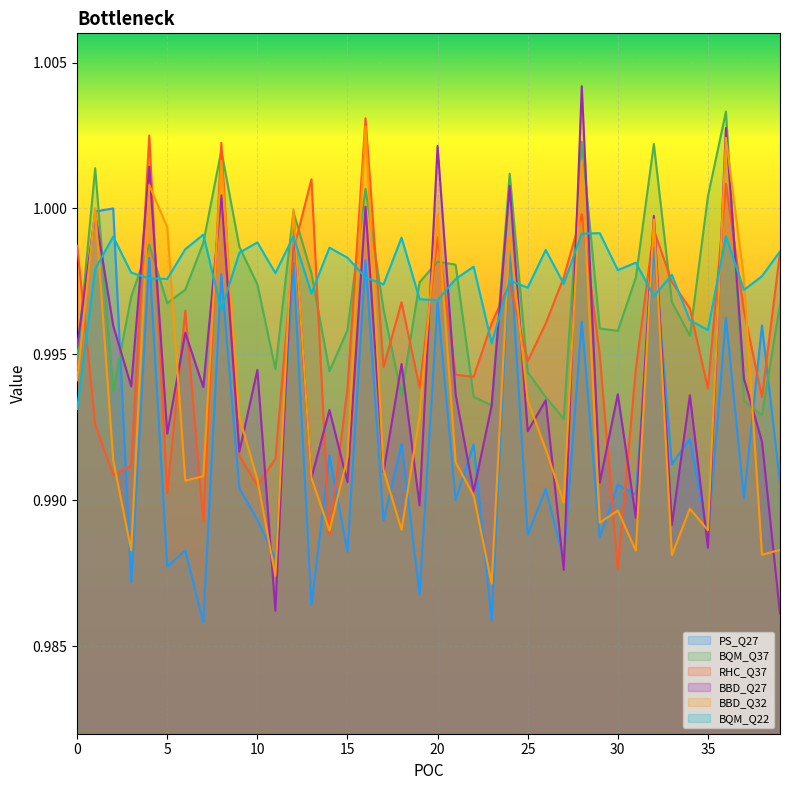

Where is BBD_Q32 nearest to the value 0?

23